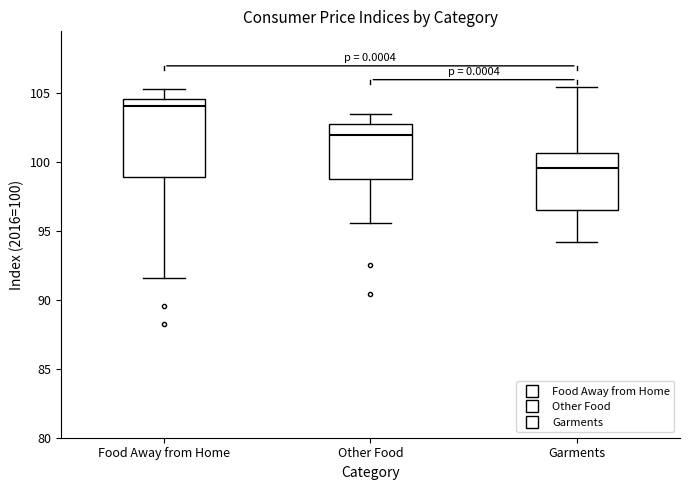

Which box's median line is the highest?

Food Away from Home